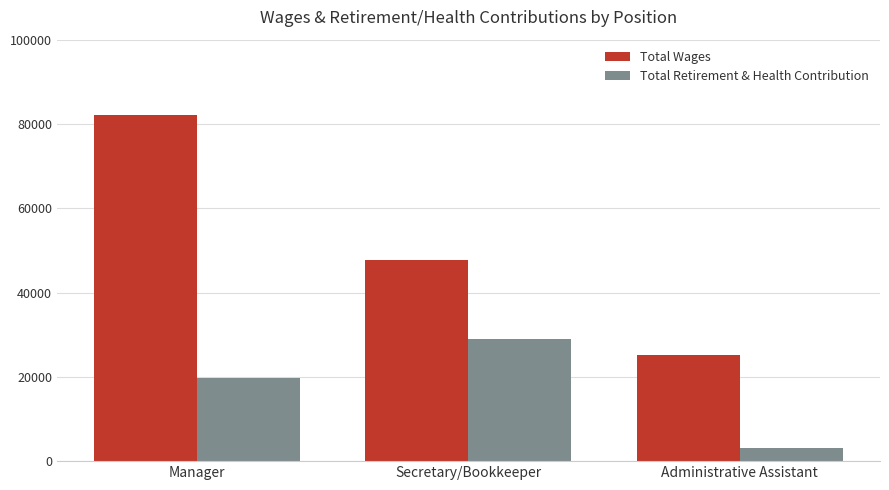

What is the minimum value for Total Wages?

25267